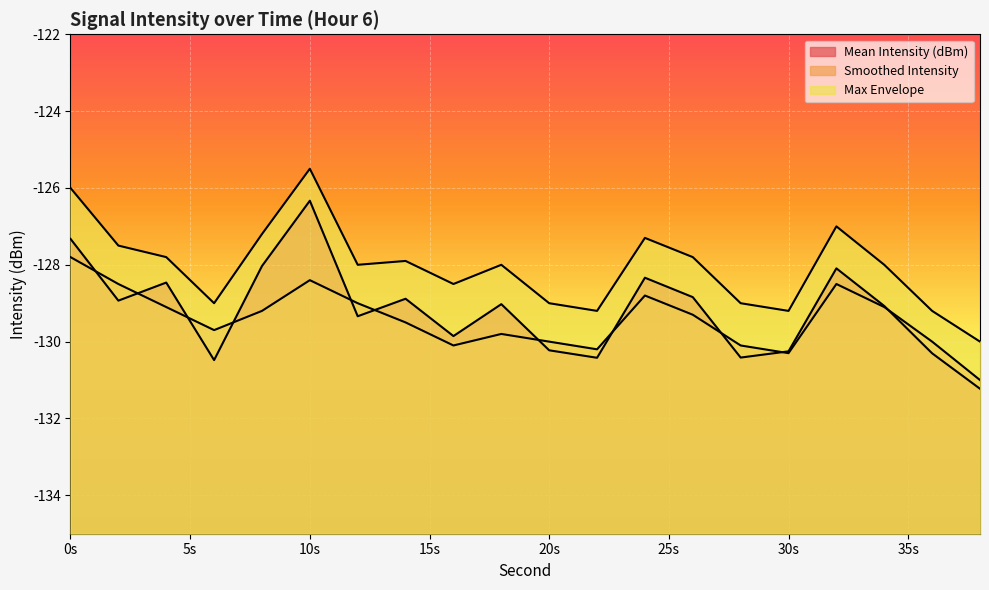

How many lines are shown in the chart?

3